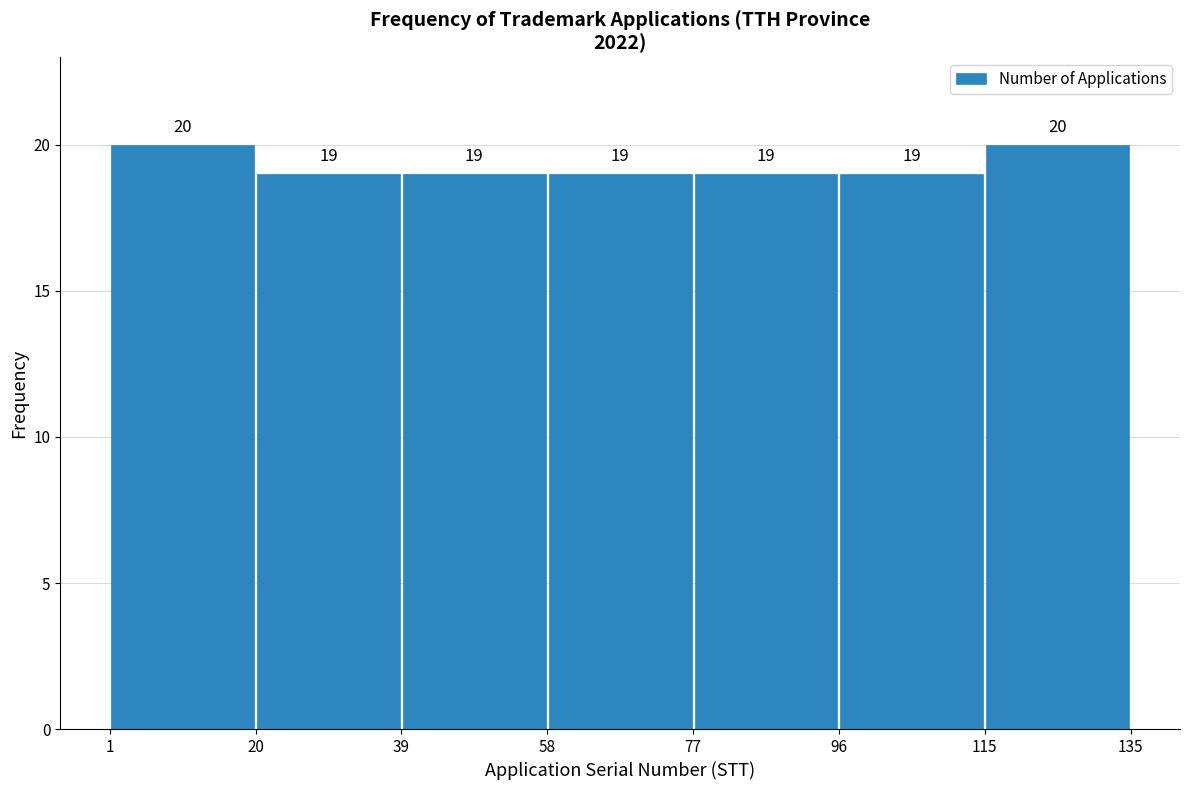

What is the height of the bar covering 58 to 77 on the x-axis?

19